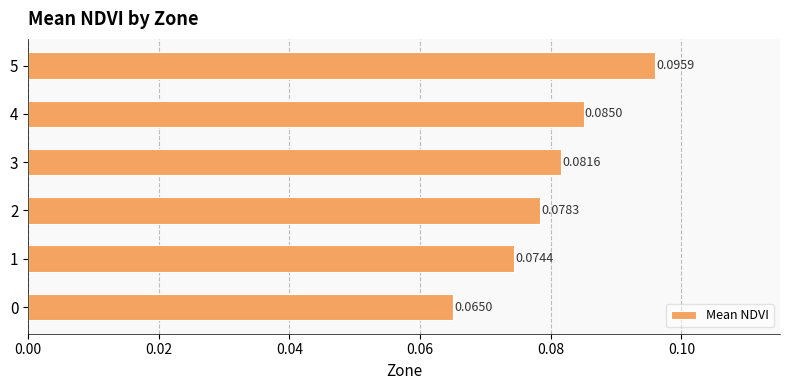

List the labels in order of value, largest first.

5, 4, 3, 2, 1, 0